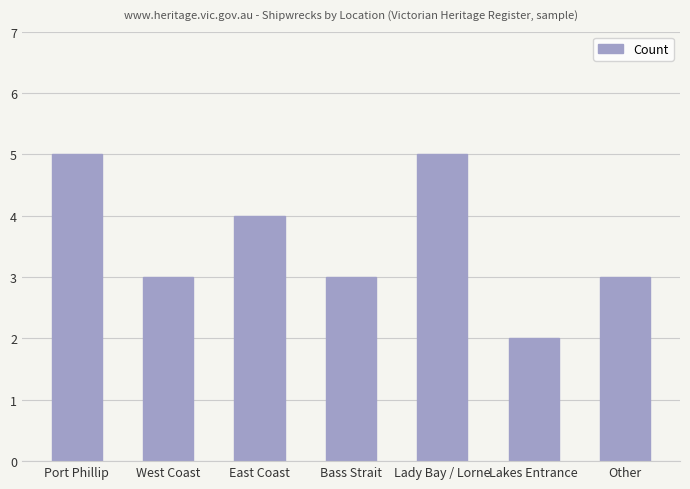

How many values are between 3 and 5?

6